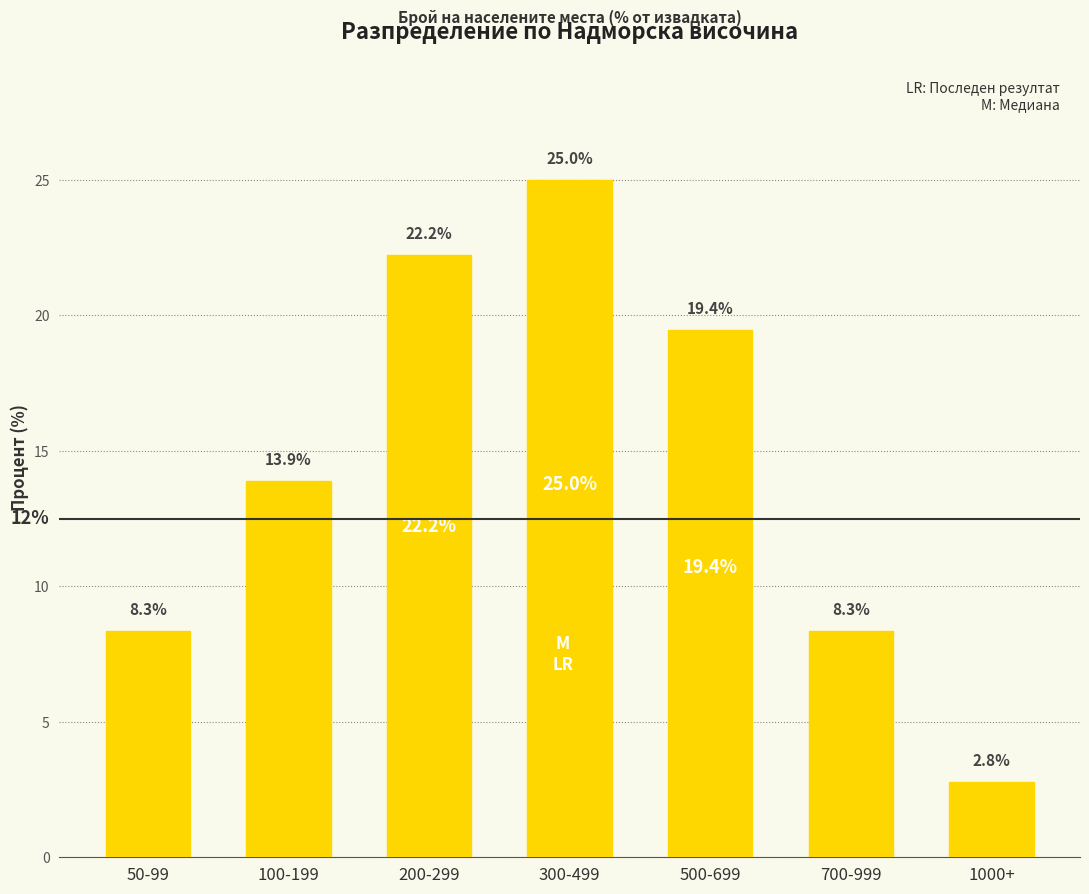

The chart shows a value of 14.7 at 50-99. True or false?

False